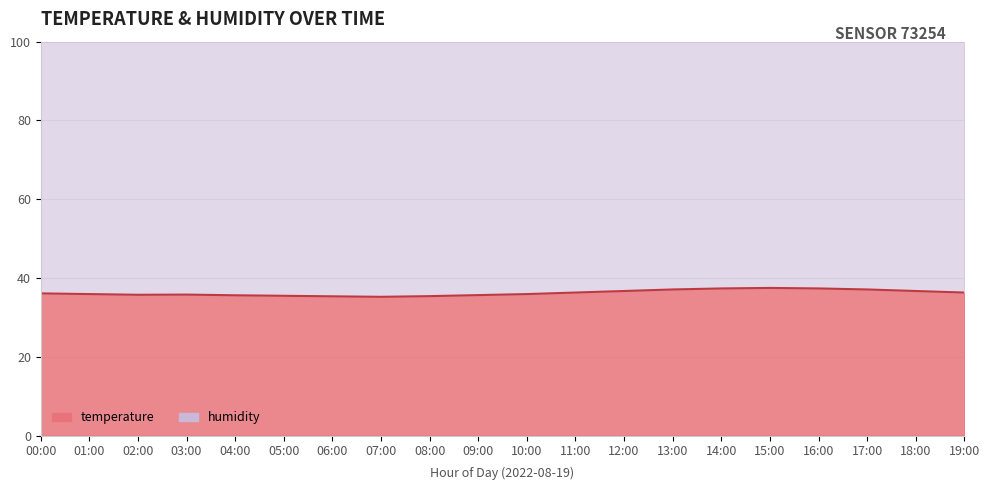

Reading left to right, what are all the values shown in this chart?

36.1	35.9	35.8	35.8	35.6	35.5	35.4	35.2	35.4	35.7	35.9	36.3	36.7	37.1	37.4	37.5	37.4	37.1	36.7	36.3